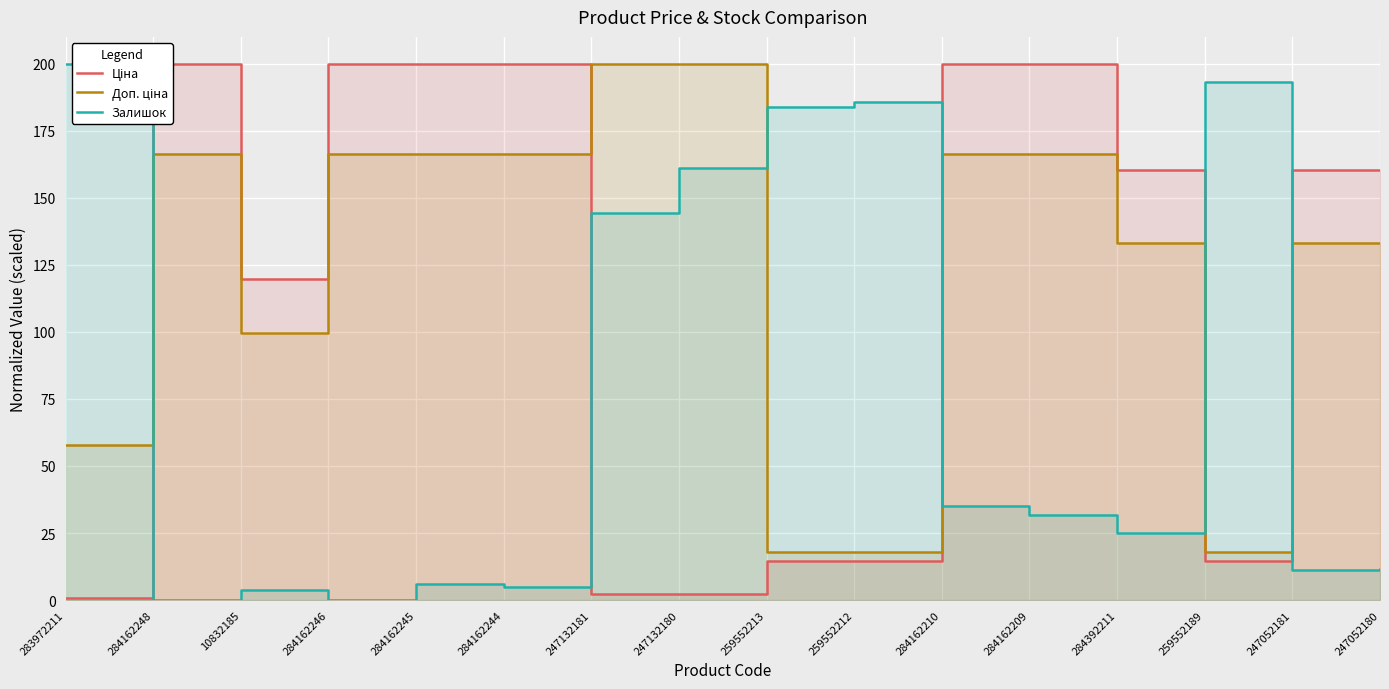

Reading right to left, list all the values displayed in this chart.

Ціна: 247052180=160.3	247052181=160.3	259552189=14.6	284392211=160.3	284162209=200.0	284162210=200.0	259552212=14.6	259552213=14.6	247132180=2.4	247132181=2.4	284162244=200.0	284162245=200.0	284162246=200.0	10832185=119.7	284162248=200.0	283972211=0.7
Доп. ціна: 247052180=133.2	247052181=133.2	259552189=18.0	284392211=133.2	284162209=166.2	284162210=166.2	259552212=18.0	259552213=18.0	247132180=200.0	247132181=200.0	284162244=166.2	284162245=166.2	284162246=166.2	10832185=99.5	284162248=166.2	283972211=58.0
Залишок: 247052180=11.7	247052181=11.1	259552189=193.3	284392211=25.0	284162209=31.7	284162210=35.0	259552212=185.6	259552213=183.9	247132180=161.1	247132181=144.4	284162244=5.0	284162245=6.1	284162246=0.0	10832185=3.9	284162248=0.0	283972211=200.0